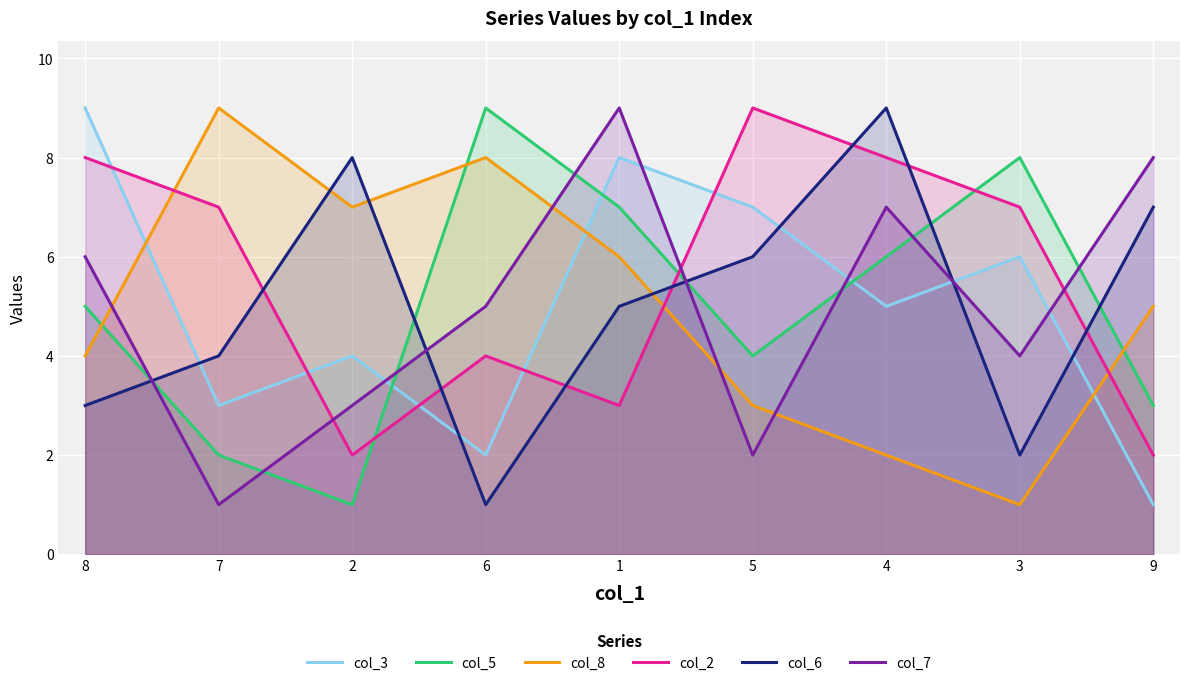

Which series has the widest spread of values?

col_3